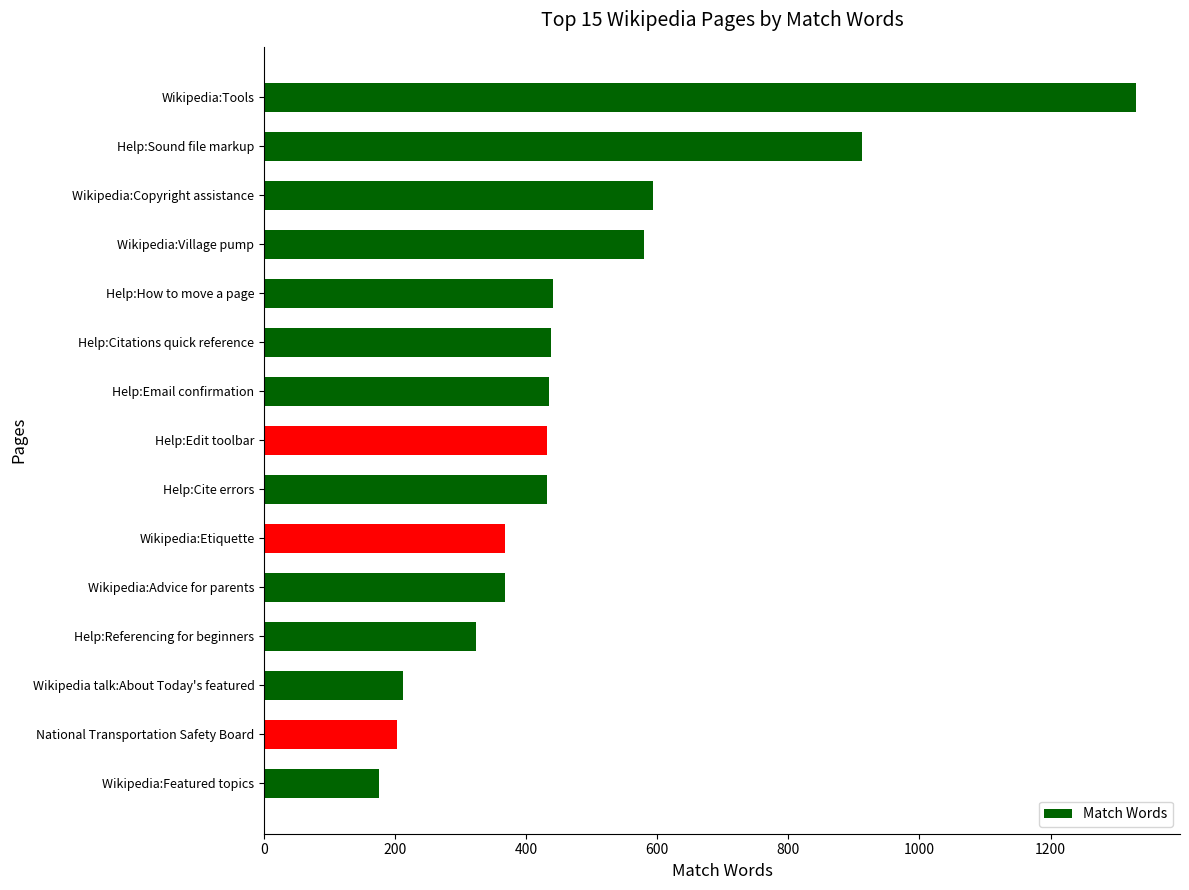

Count the number of data series in this chart.

1